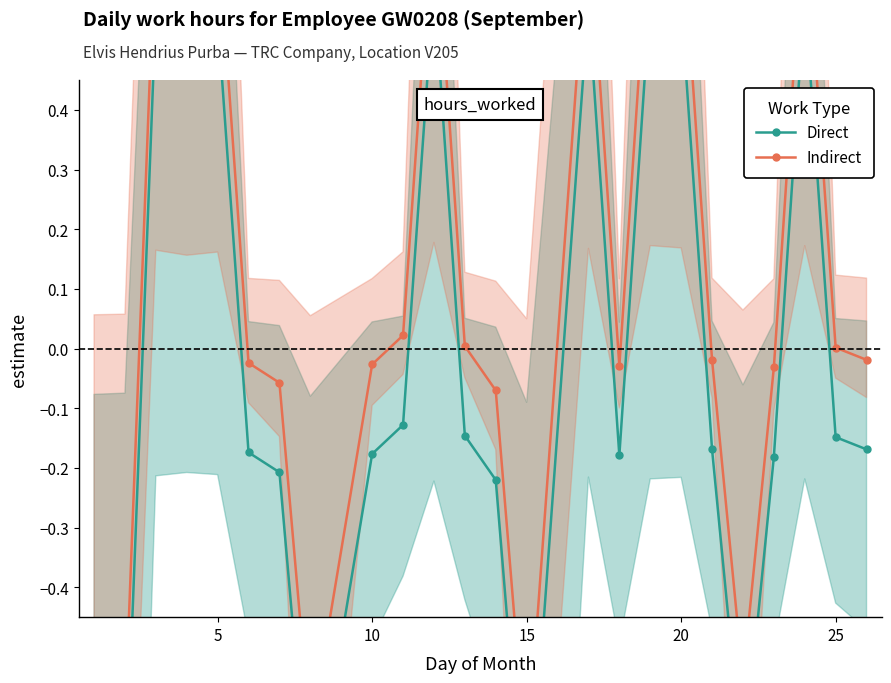

Does the chart have visible grid lines?

No